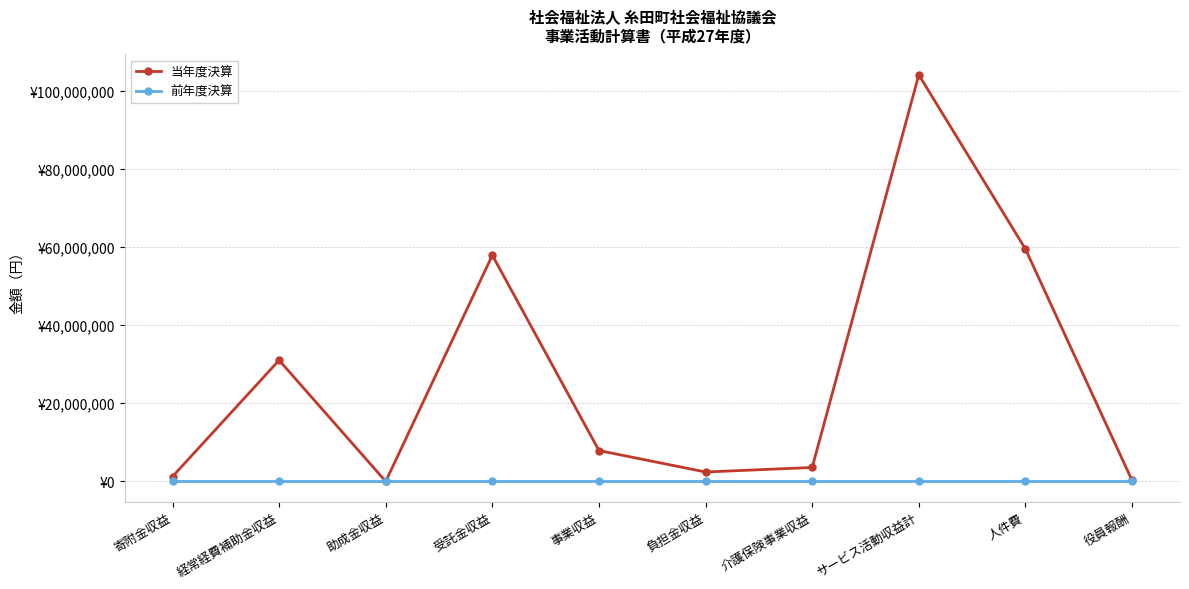

What is the label of the 6th point from the right?

事業収益